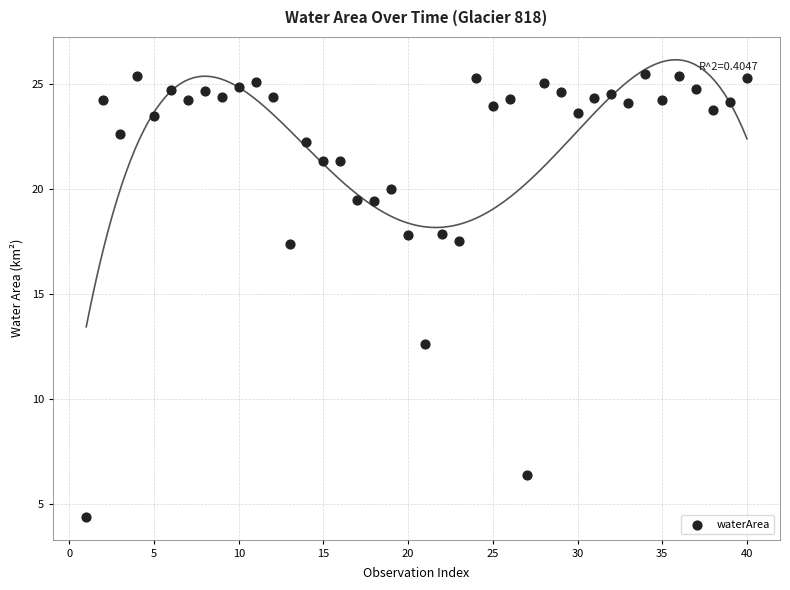

What Y value in the scatter plot is closest to 14?

12.6